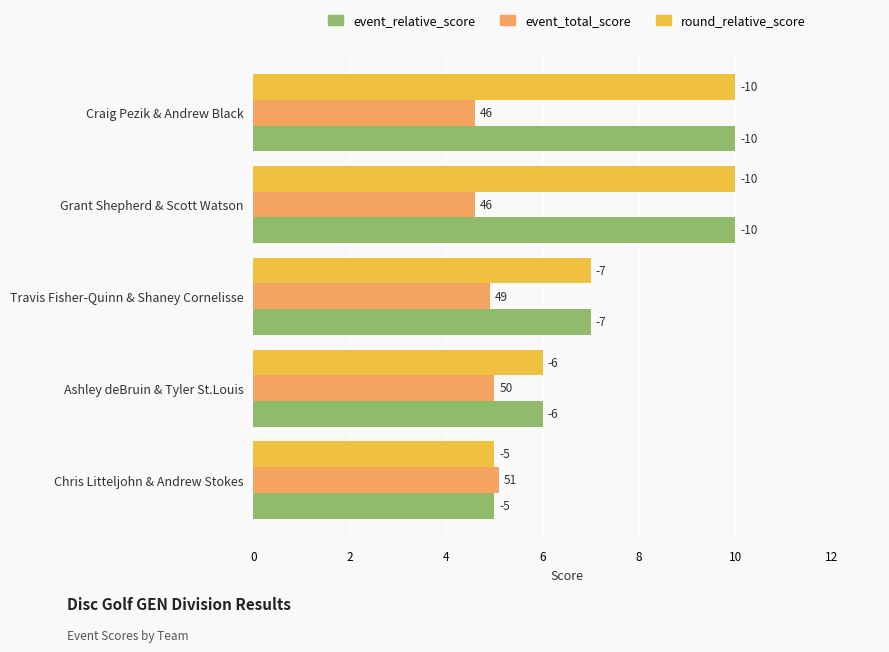

What are all the series names shown in the legend?

event_relative_score, event_total_score, round_relative_score